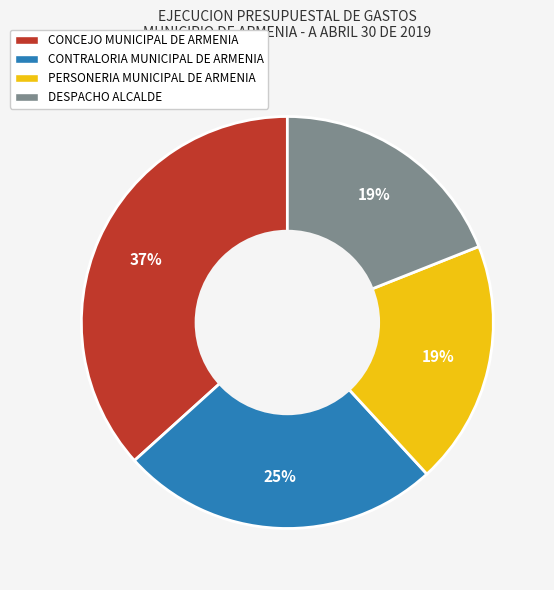

To the nearest percent, what is the difference between the largest and smallest slice percentages?

18%